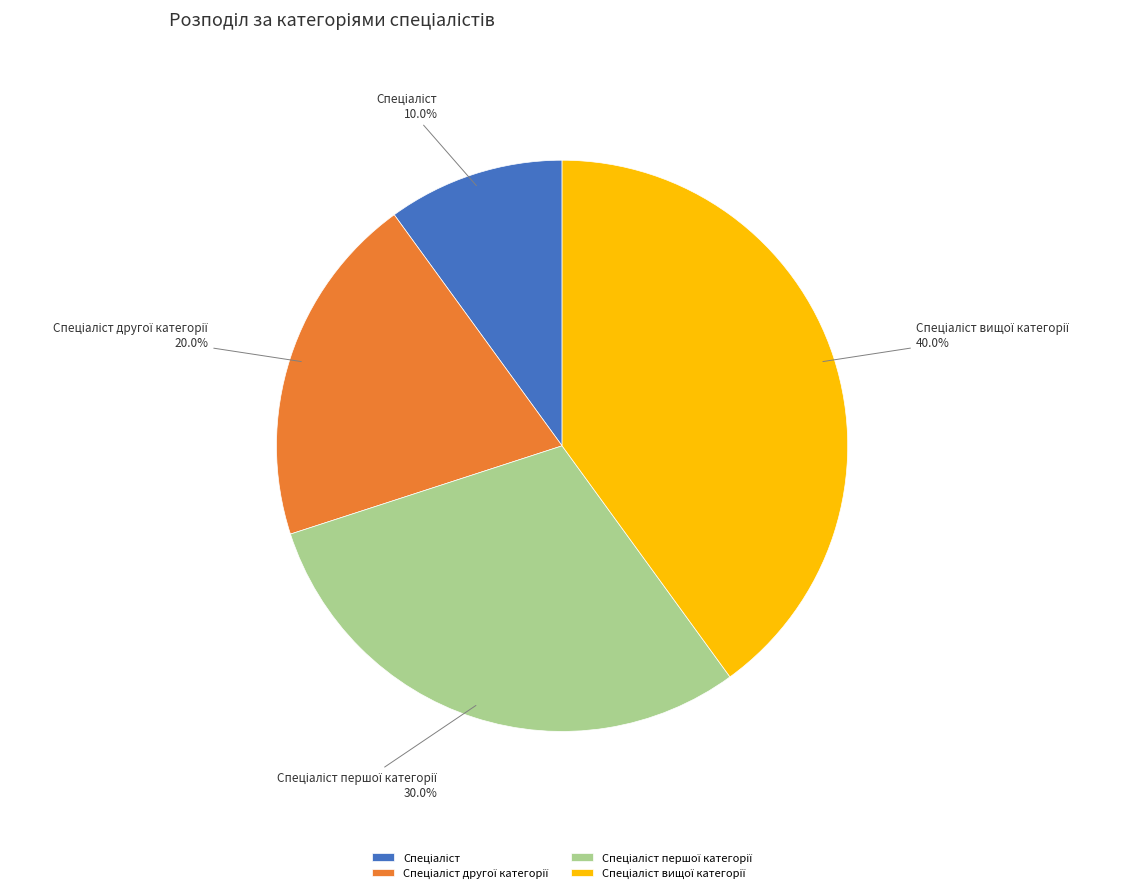

Does any single category account for the majority?

No